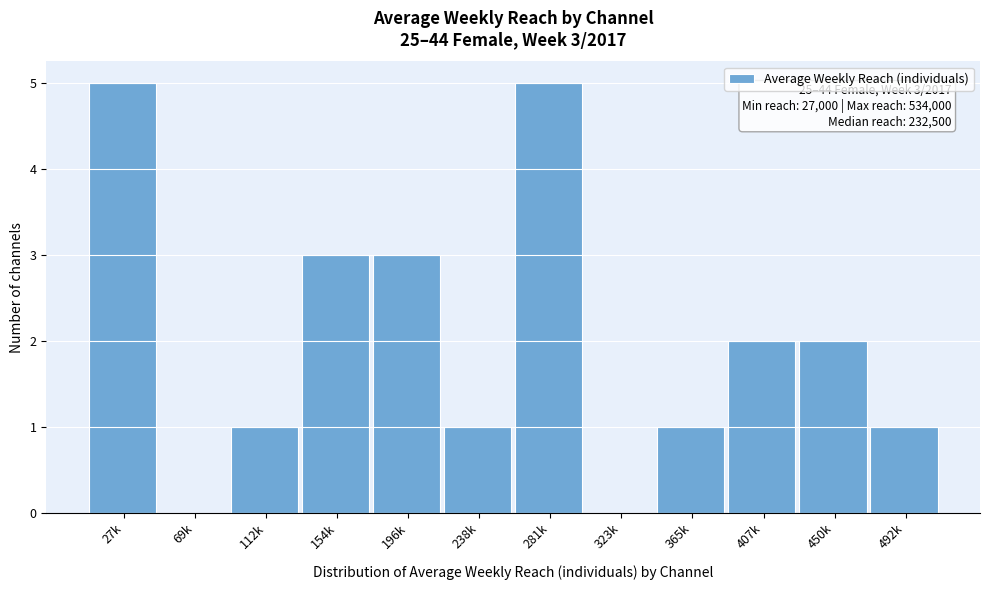

Reading right to left, extract all data points from this chart.

492k=1	450k=2	407k=2	365k=1	323k=0	281k=5	238k=1	196k=3	154k=3	112k=1	69k=0	27k=5